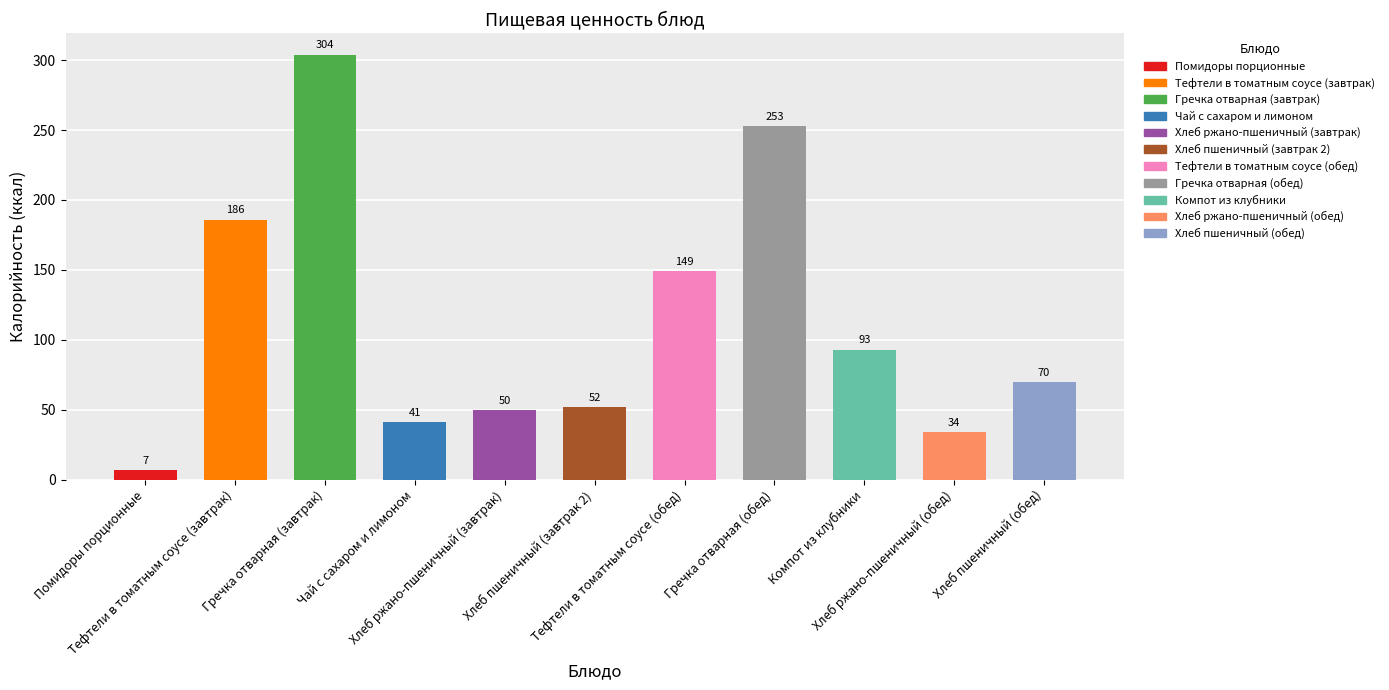

What is the sum of all values?

1239